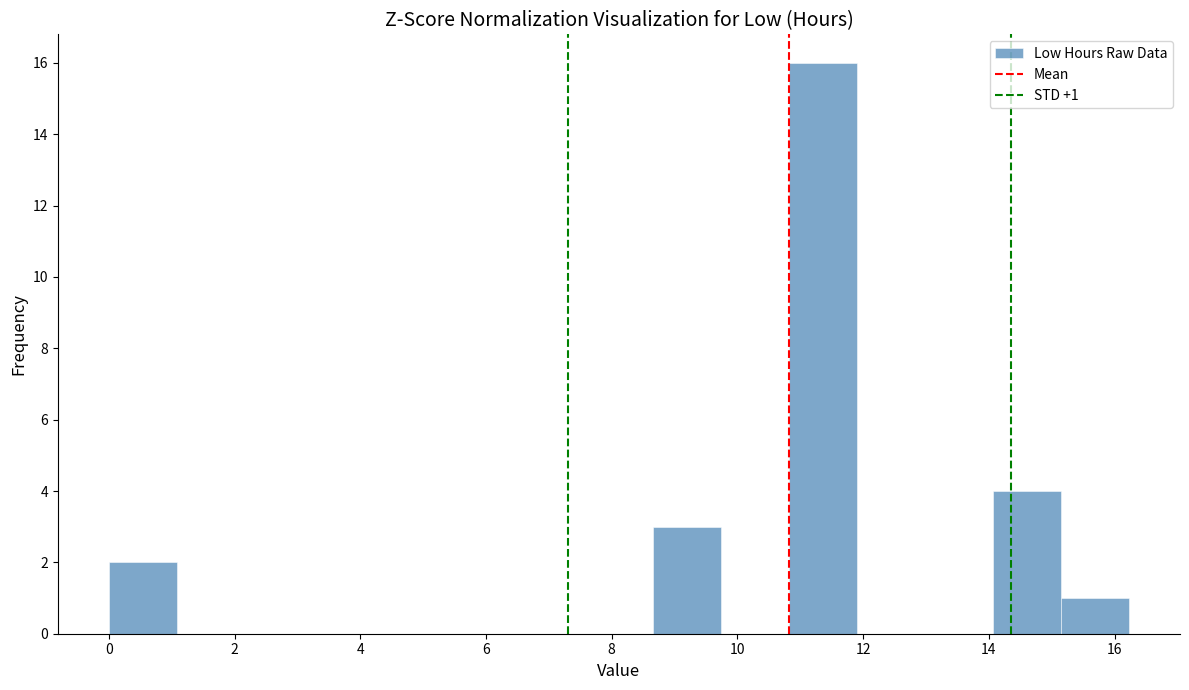

Over which range of the x-axis is the bar tallest?

10.8 to 12.0